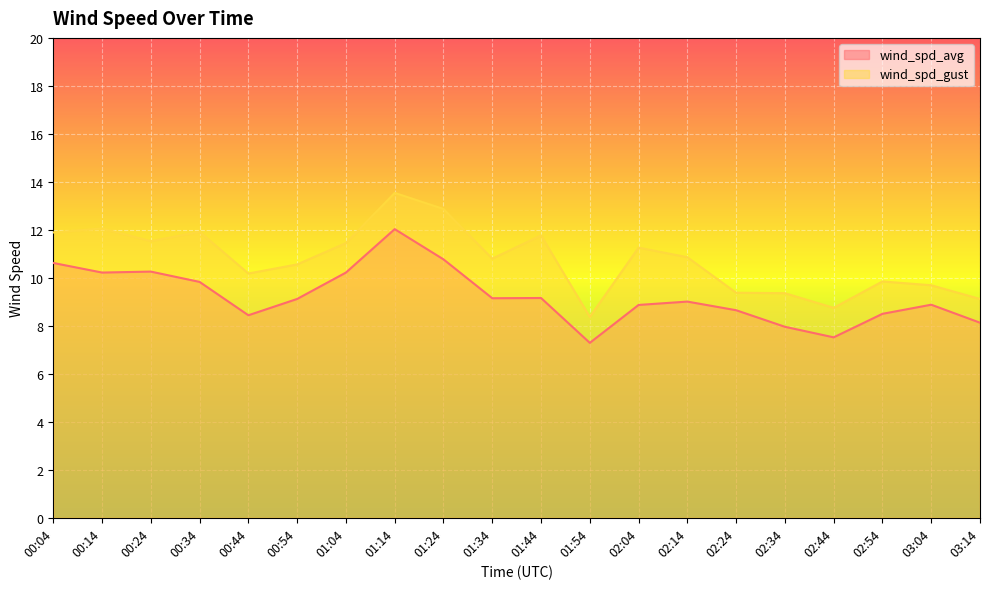

List the labels in order of wind_spd_gust value, largest first.

01:14, 01:24, 00:14, 00:34, 00:04, 01:44, 00:24, 01:04, 02:04, 02:14, 01:34, 00:54, 00:44, 02:54, 03:04, 02:24, 02:34, 03:14, 02:44, 01:54